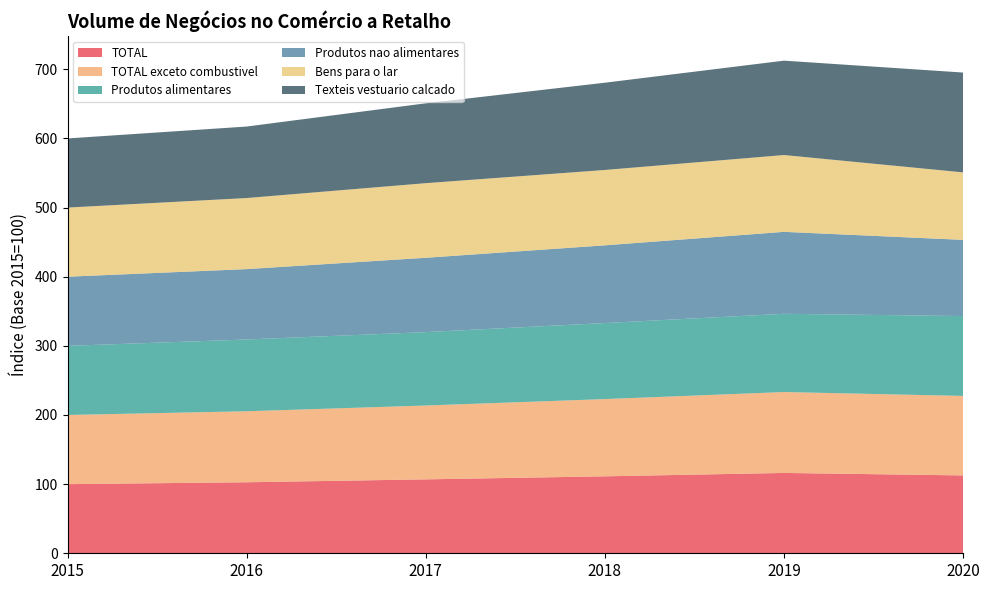

Reading right to left, what are all the values shown in this chart?

TOTAL: 112.6	116.2	111.3	106.9	102.7	100.0
TOTAL exceto combustivel: 115.0	117.0	111.7	106.8	102.7	100.0
Produtos alimentares: 115.5	113.2	110.0	106.2	103.8	100.0
Produtos nao alimentares: 110.2	118.5	112.4	107.5	101.8	100.0
Bens para o lar: 97.6	111.1	109.0	107.9	102.8	100.0
Texteis vestuario calcado: 144.4	136.5	126.2	115.5	103.4	100.0